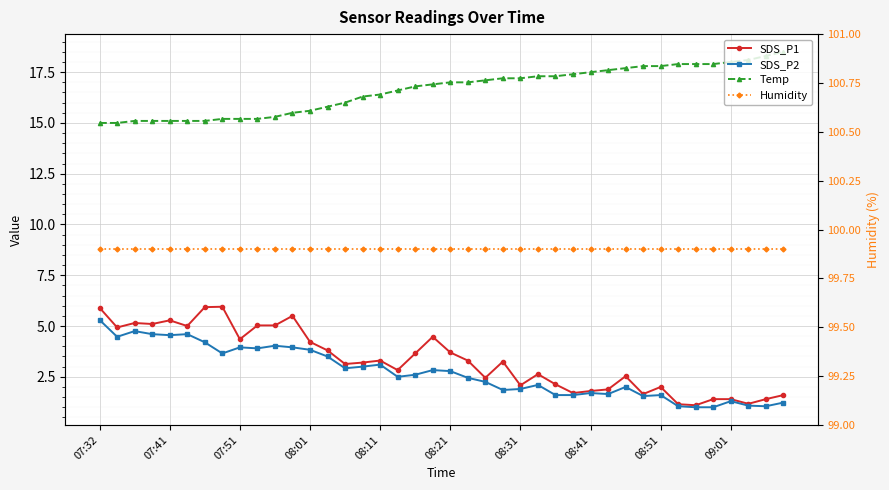

Is the value of Humidity at 08:21 greater than the value of SDS_P2 at 15?

Yes